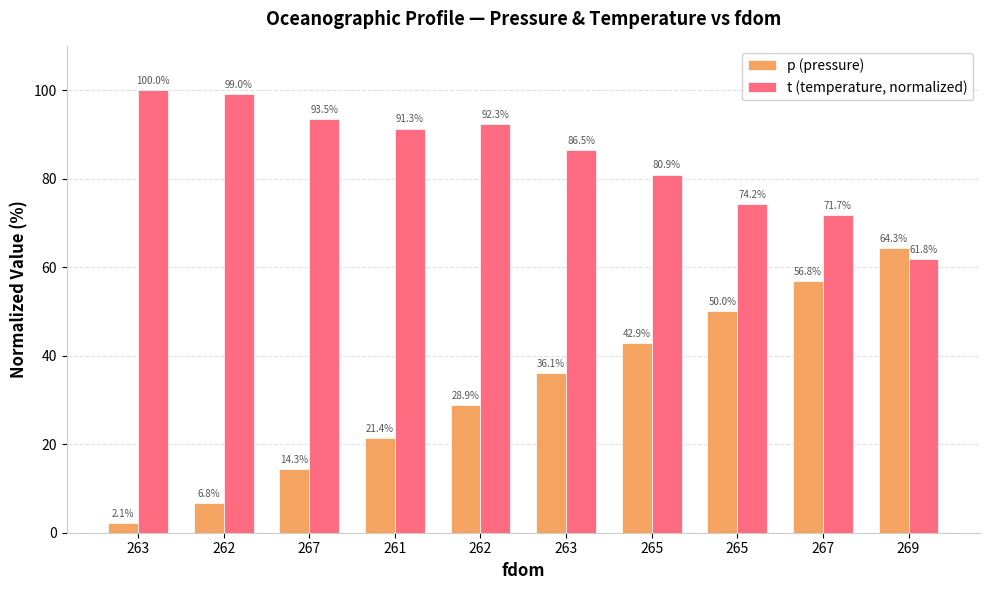

How many values in the t (temperature, normalized) series exceed 91?

5